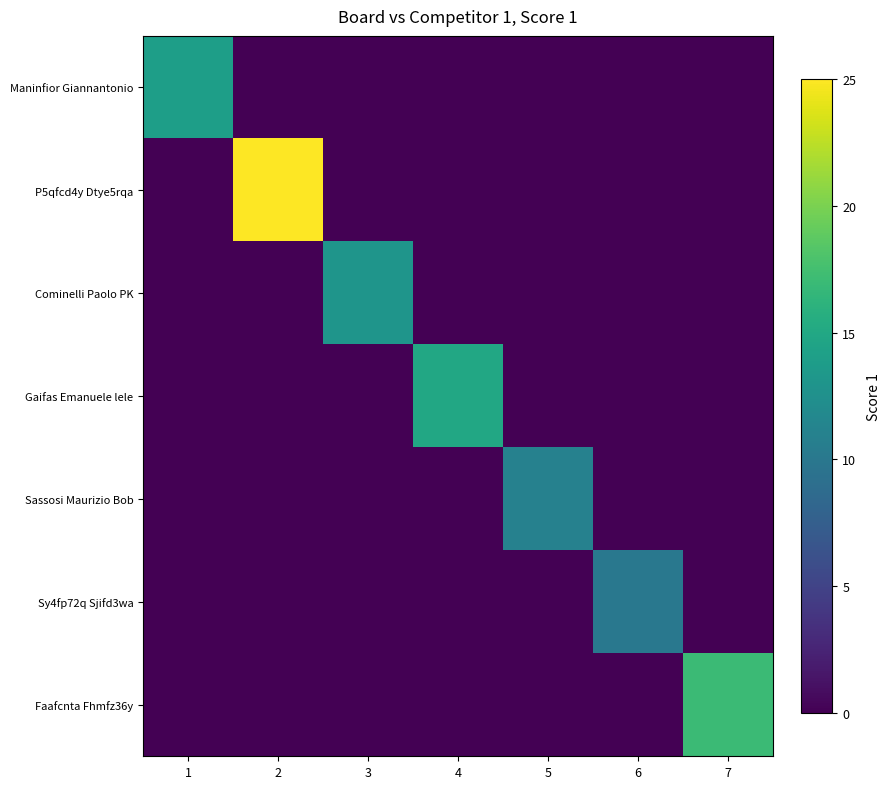

What is the spread (max minus min) of values at 4?

15